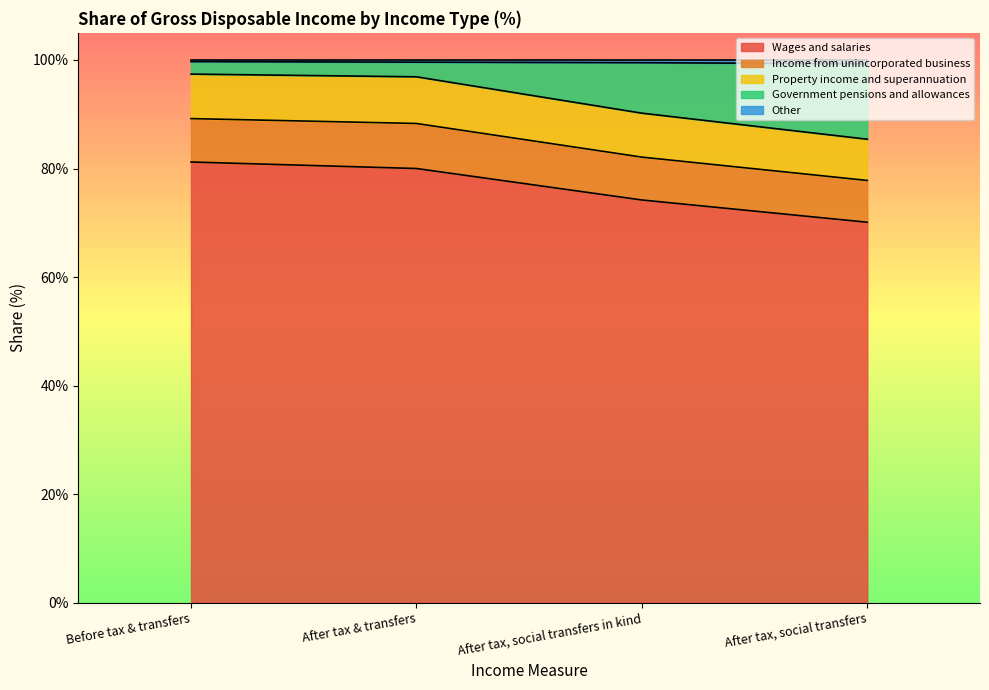

True or false: Government pensions and allowances and Wages and salaries intersect in this chart.

False